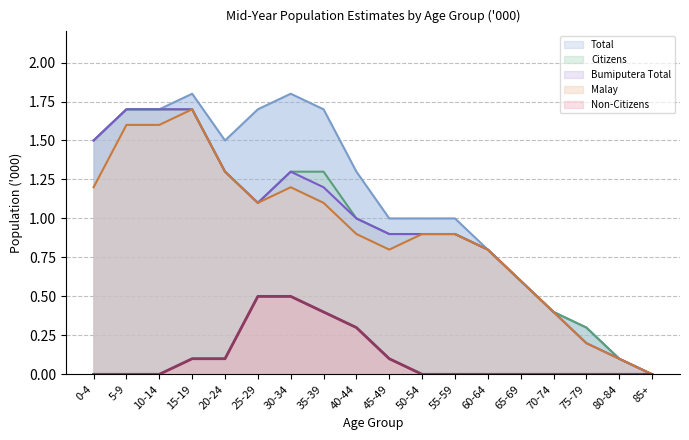

What is the difference between the maximum and minimum values in the Total series?

1.8